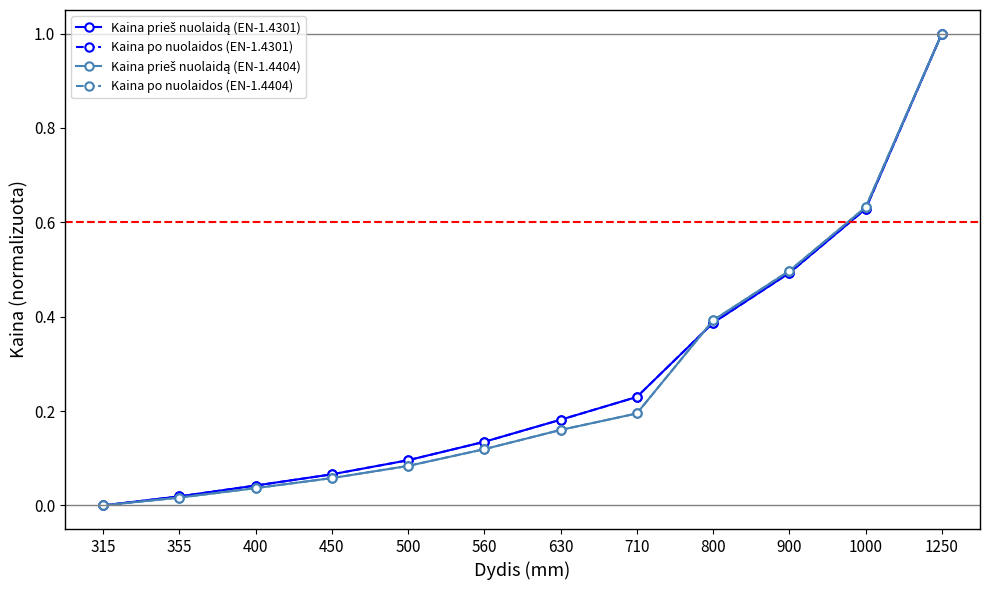

Is this an area chart (filled region under the line)?

No